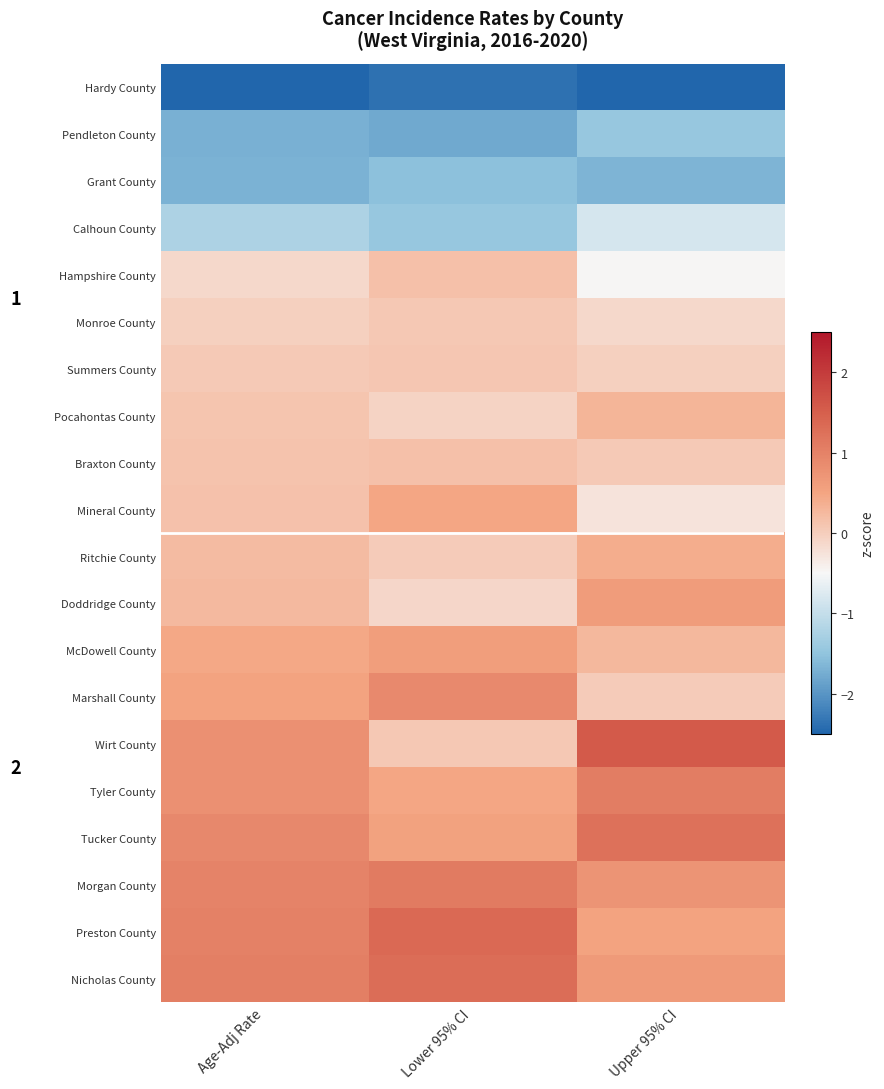

What is the smallest value displayed?

-2.7